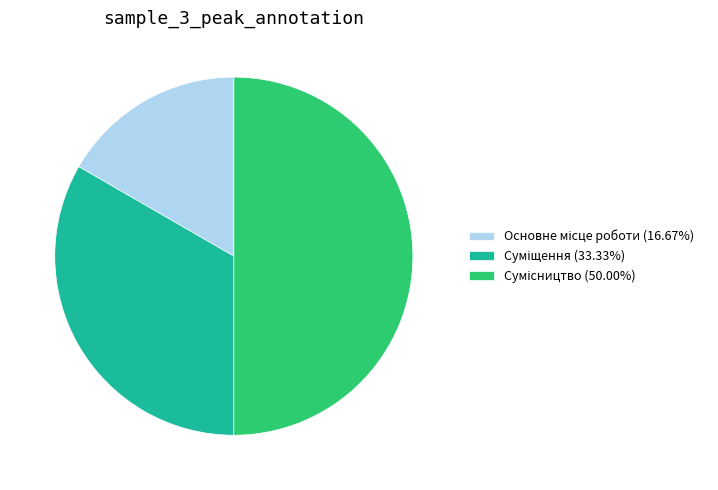

How many slices are in this pie chart?

3